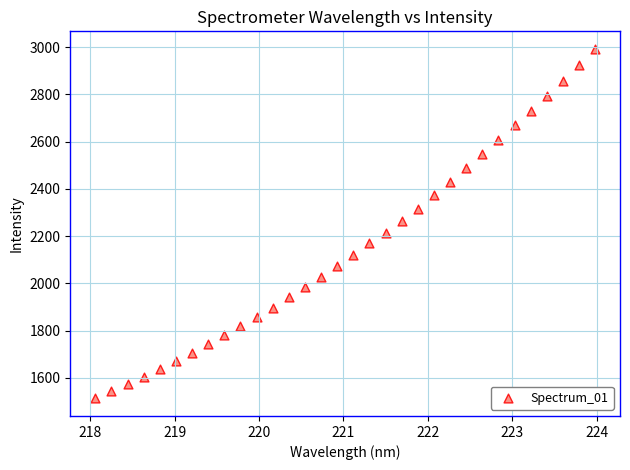

What is the range of X values (max minus min)?

5.9